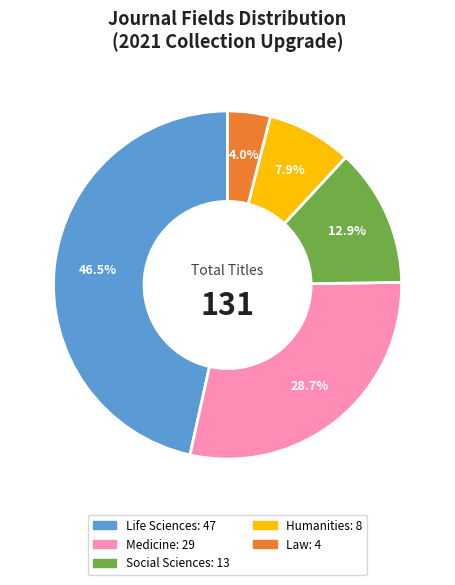

How many segments does this pie chart have?

5